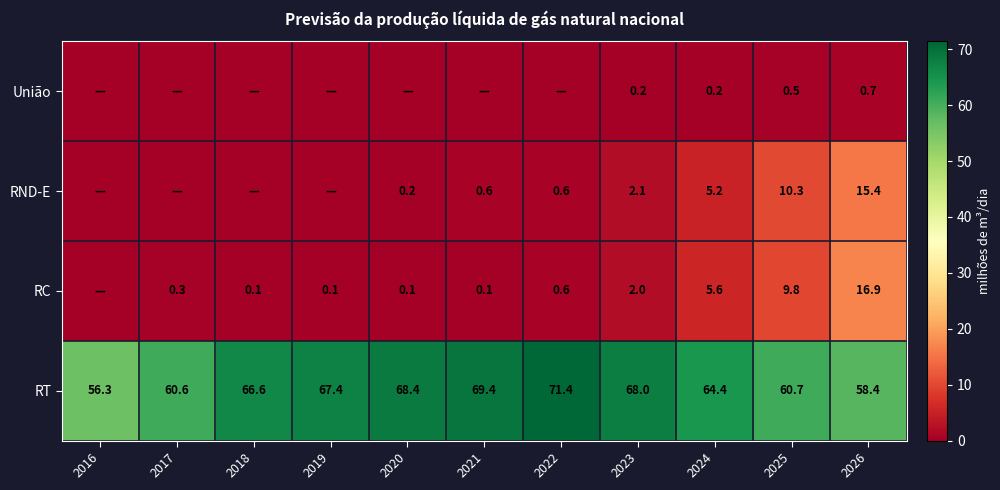

Which series has the largest total across all categories?

RT